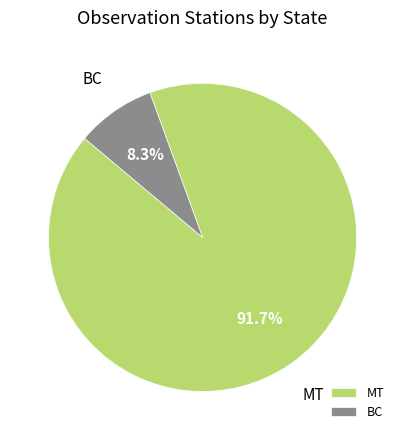

To the nearest percent, what portion does MT represent?

92%